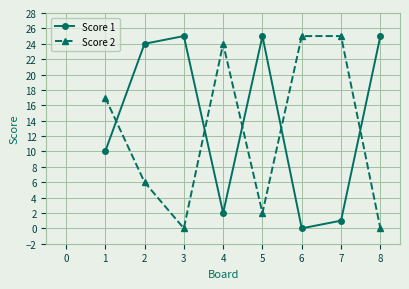

At 5, list the series in order from largest to smallest.

Score 1, Score 2